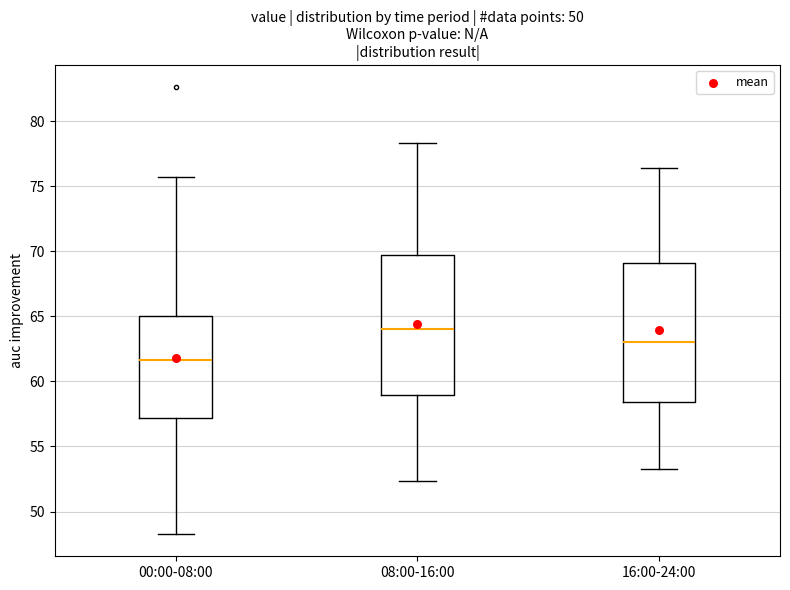

Reading left to right, read every box against the y-axis: the position of its median line, the range the box covers, and the ends of its whiskers. The values are not printed on the chart, so give them approximately, as read against the axis.

00:00-08:00: median 61.5, box 57.0 to 65.0, whiskers 48.5 to 75.5
08:00-16:00: median 64.0, box 59.0 to 69.5, whiskers 52.5 to 78.5
16:00-24:00: median 63.0, box 58.5 to 69.0, whiskers 53.5 to 76.5